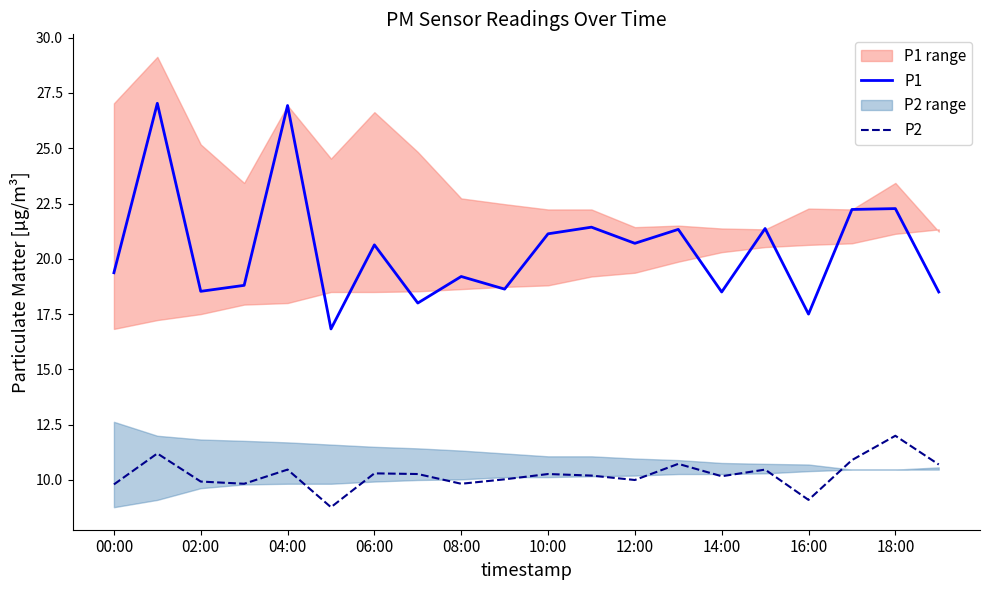

How many lines are shown in the chart?

2